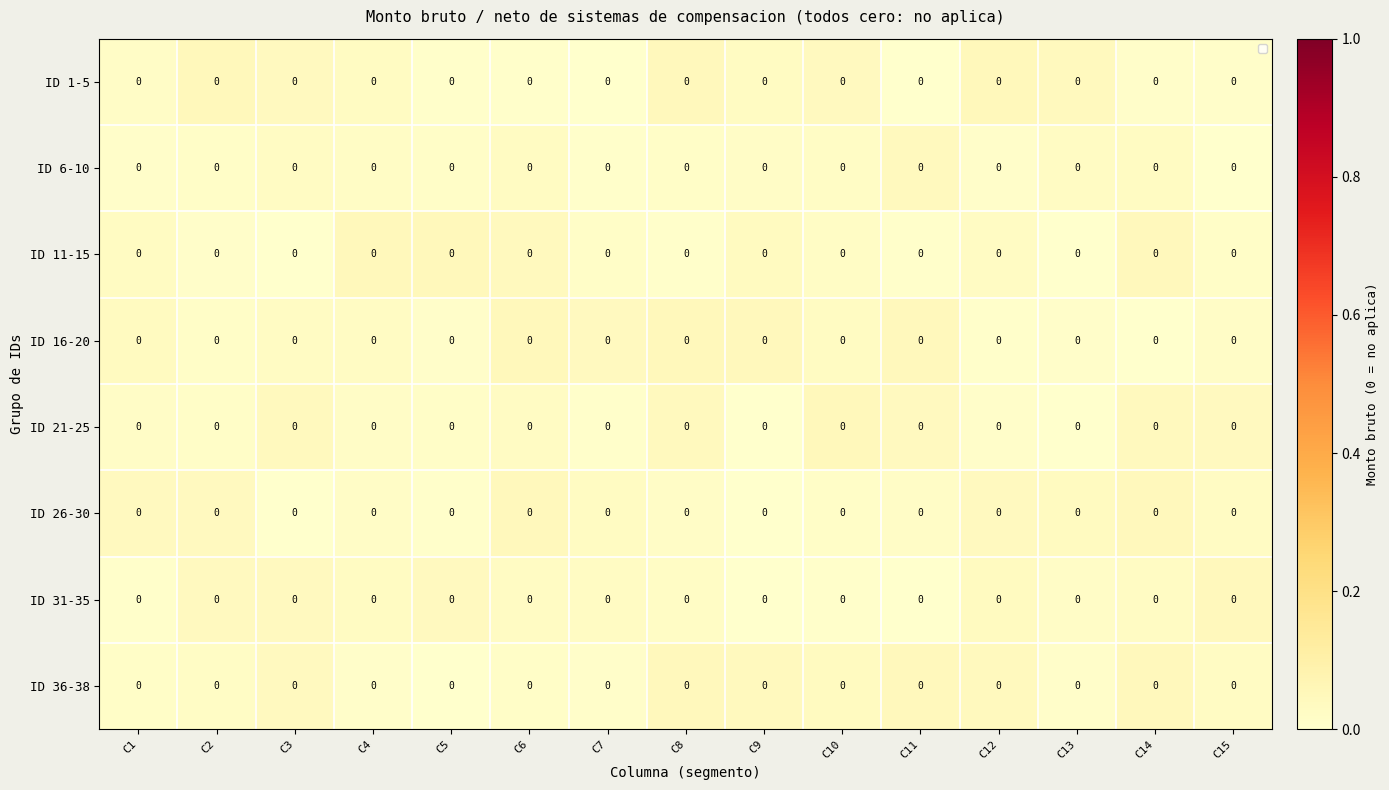

True or false: ID 26-30 has a value of 0.0 at C9.

True